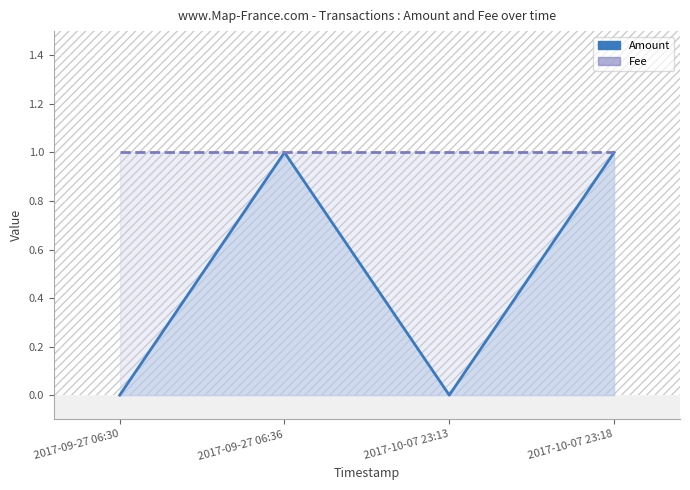

What are all the series names shown in the legend?

Amount, Fee